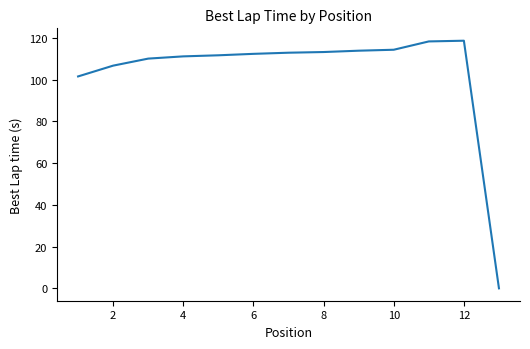

Count the number of categories in the chart.

13